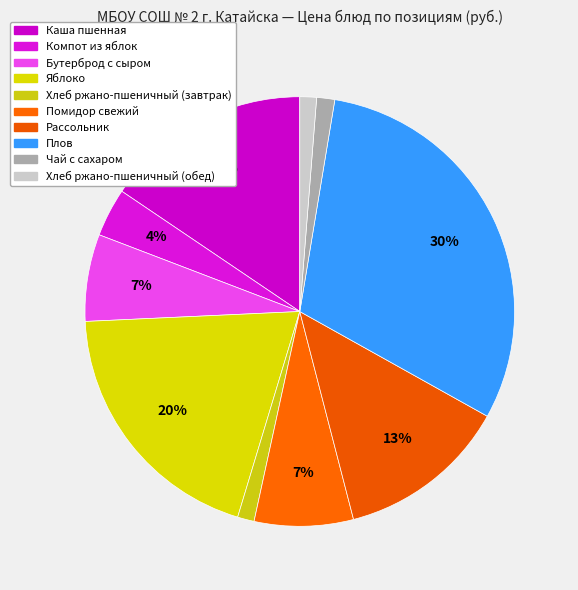

Is there any slice that represents more than half of the pie?

No